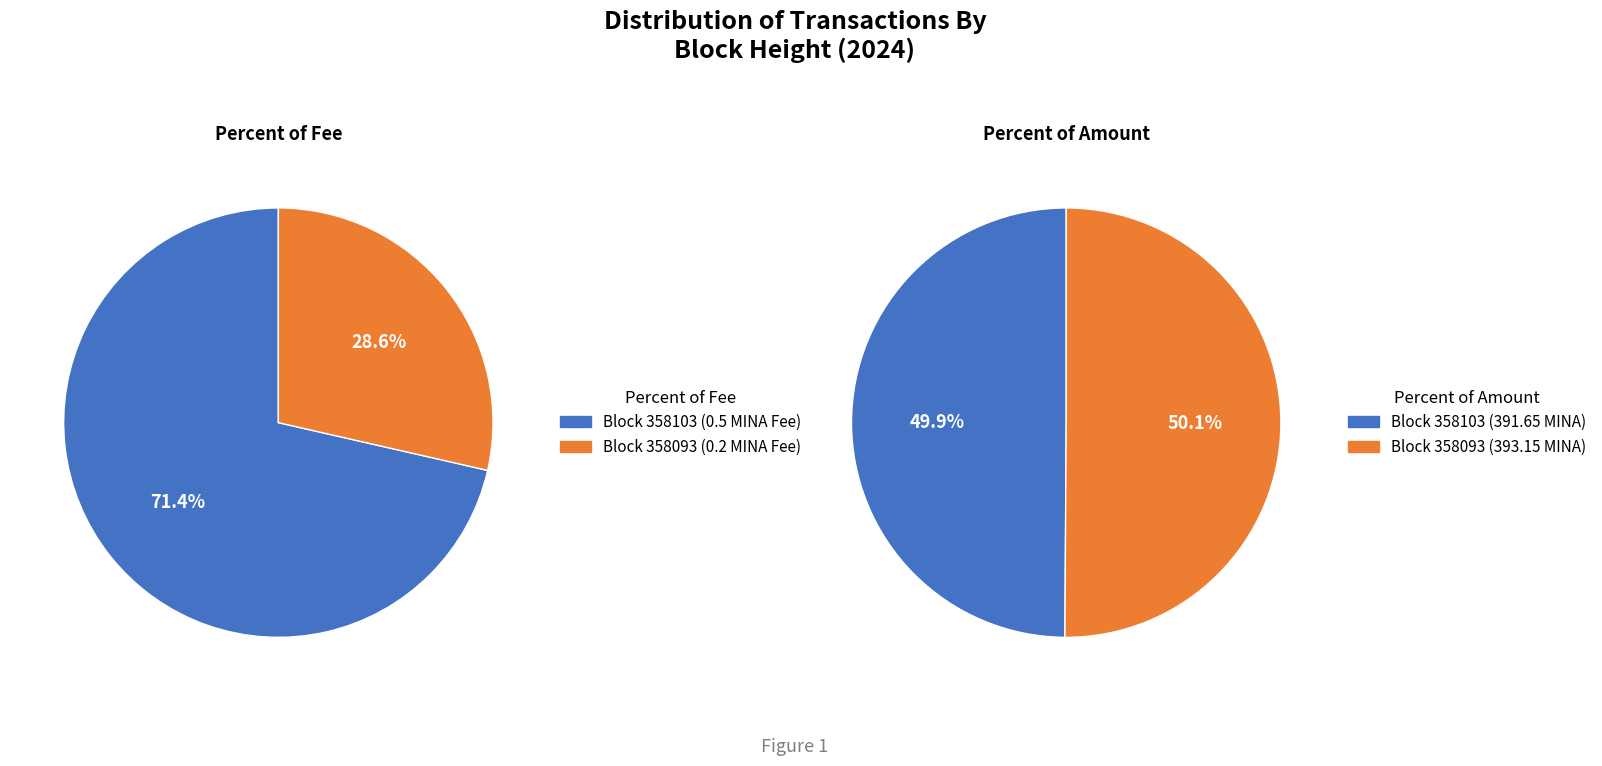

What is the majority slice?

358103